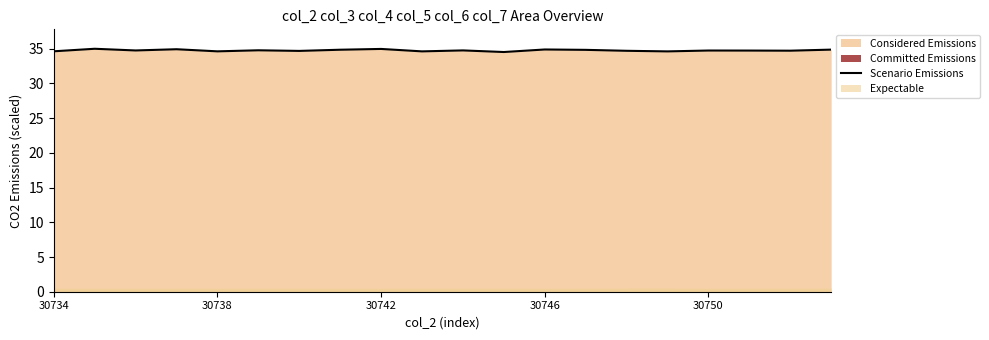

The Scenario Emissions series shows 7.9 at 30738. True or false?

False